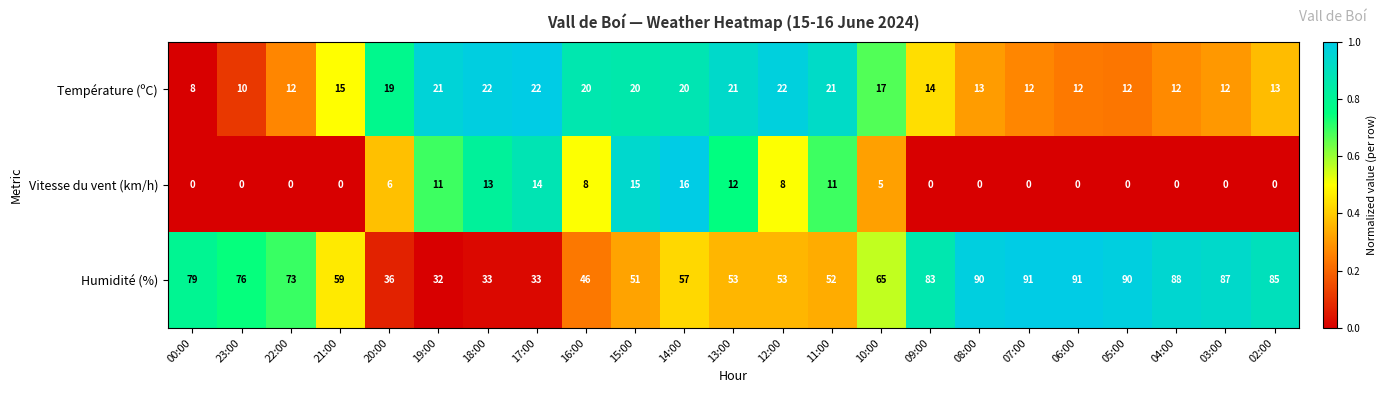

How many distinct data groups are displayed?

3